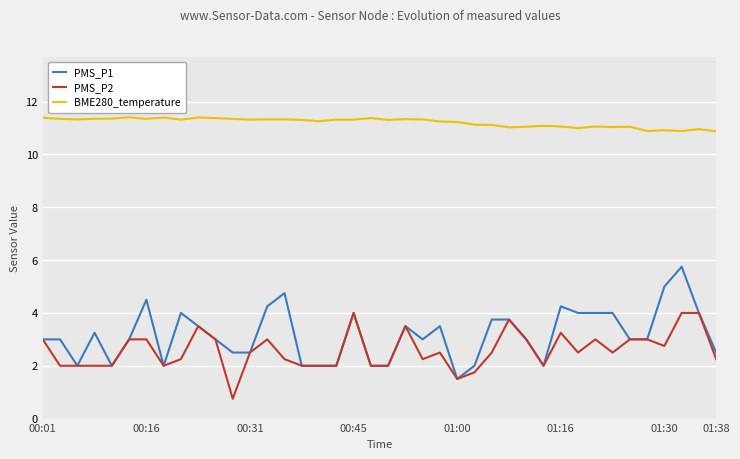

List the series in order of their peak value, highest first.

BME280_temperature, PMS_P1, PMS_P2